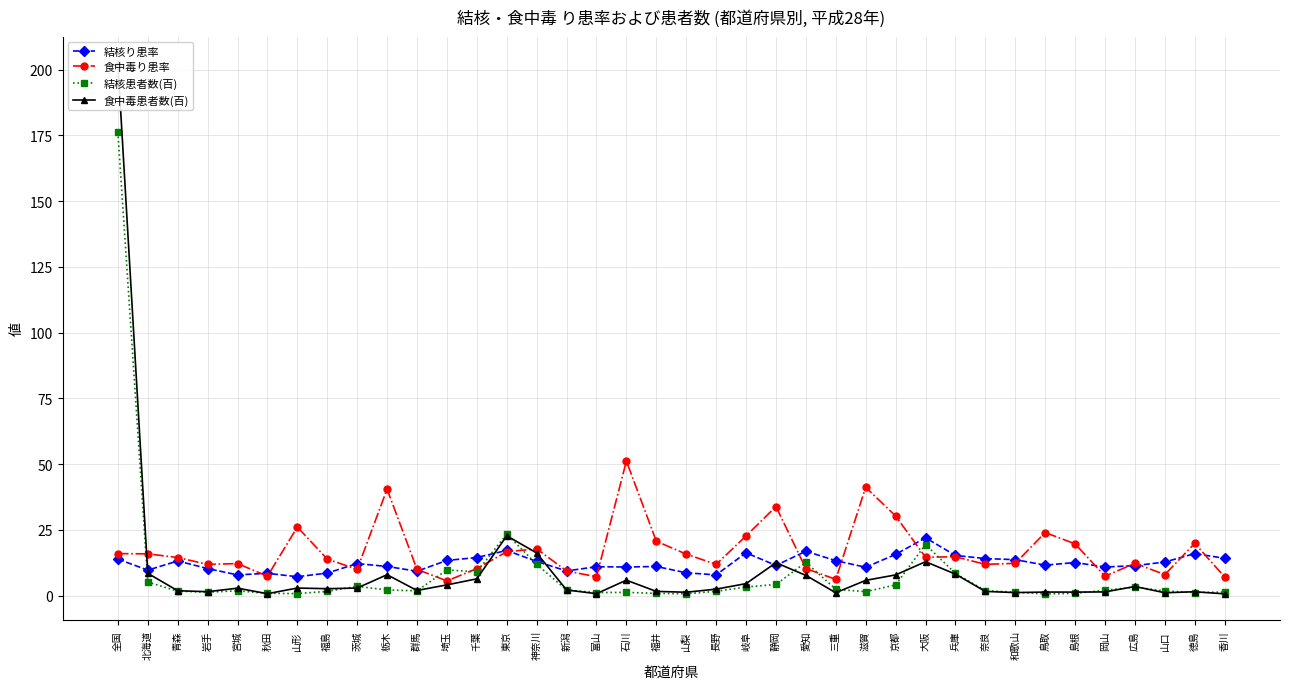

Which label corresponds to the largest value in the chart?

全国